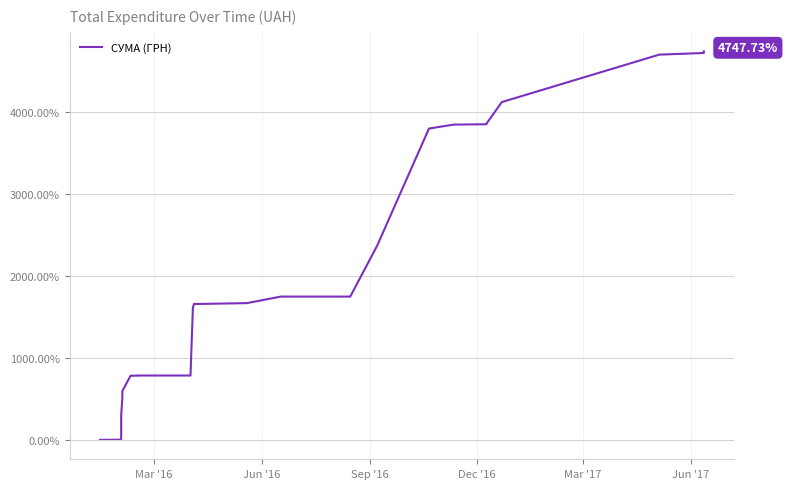

Does the chart display data point markers on the line(s)?

No